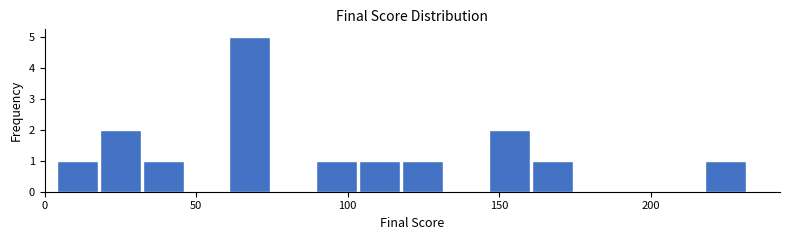

Around what value on the x-axis is the tallest bar? Give the approximate position of its centre, as read against the axis.

70